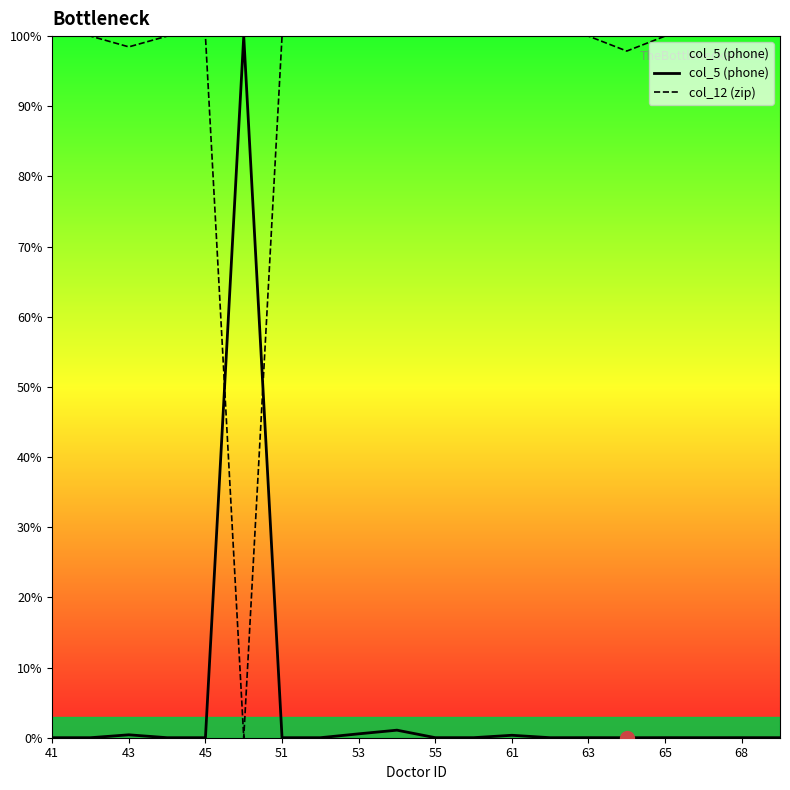

What is the difference between the maximum and minimum values in the col_5 (phone) series?

100.0